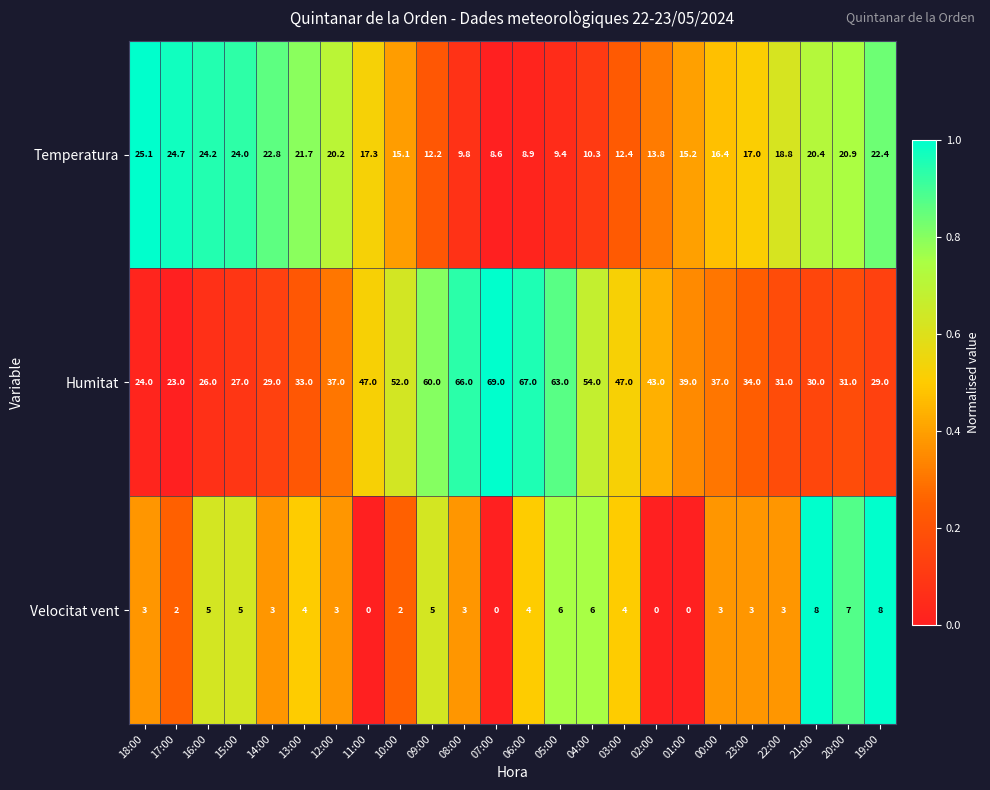

Rank the series at 04:00 from highest to lowest value.

Humitat, Temperatura, Velocitat vent